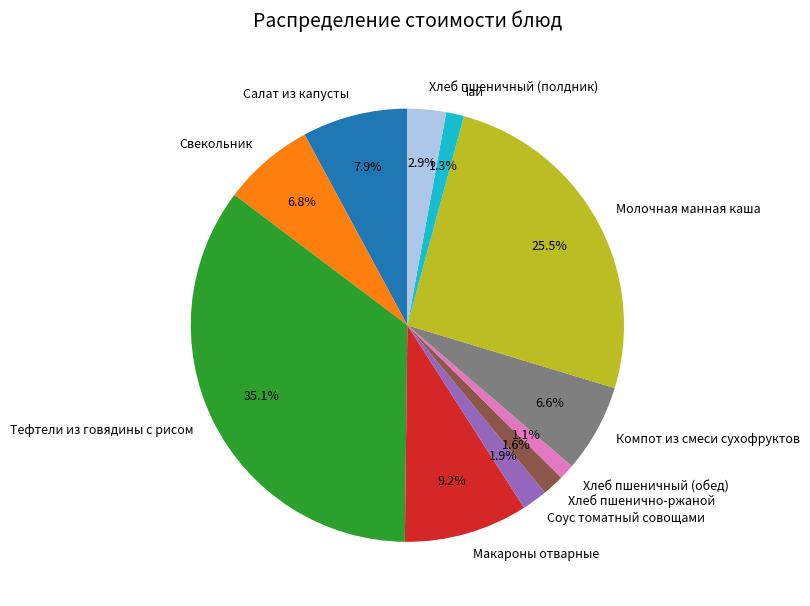

To the nearest percent, what percentage of the pie is Соус томатный совощами?

2%